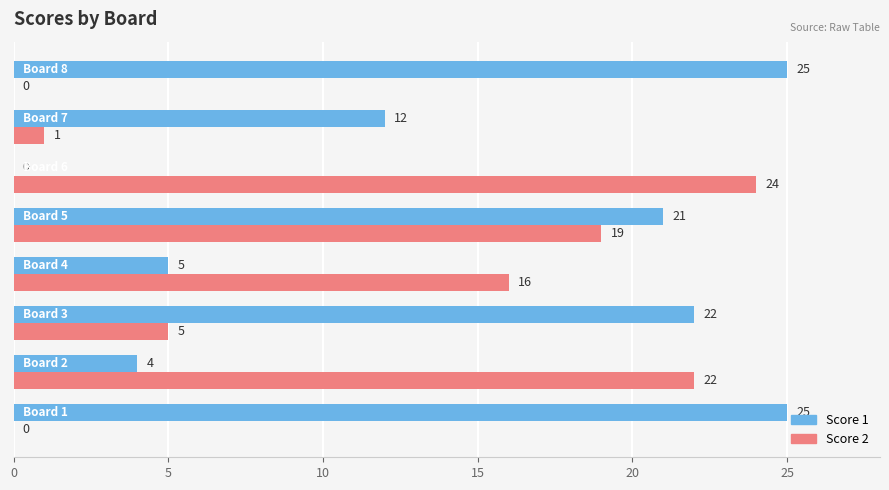

Which series has the largest total across all categories?

Score 1